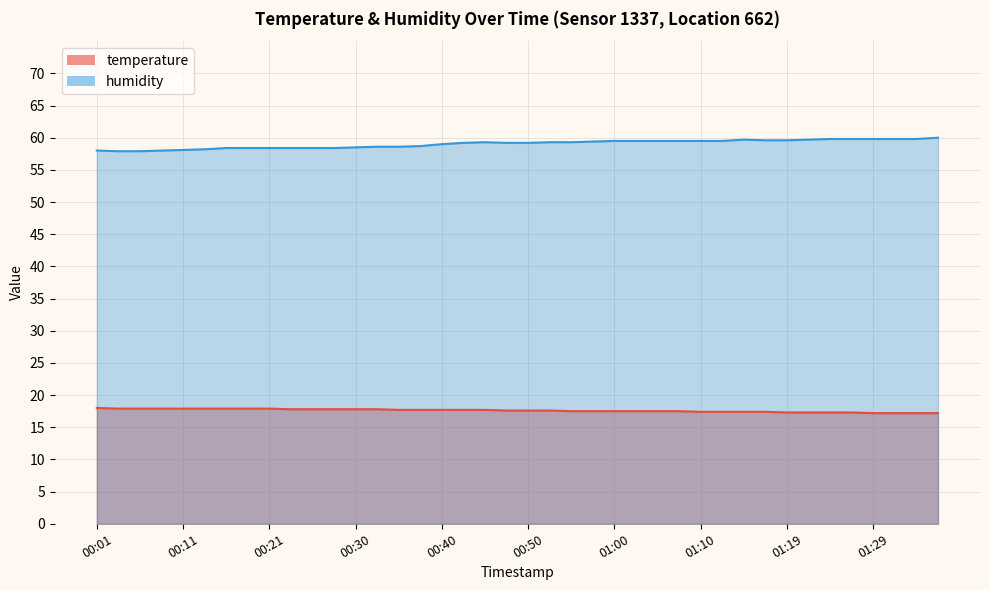

True or false: humidity and temperature intersect in this chart.

False